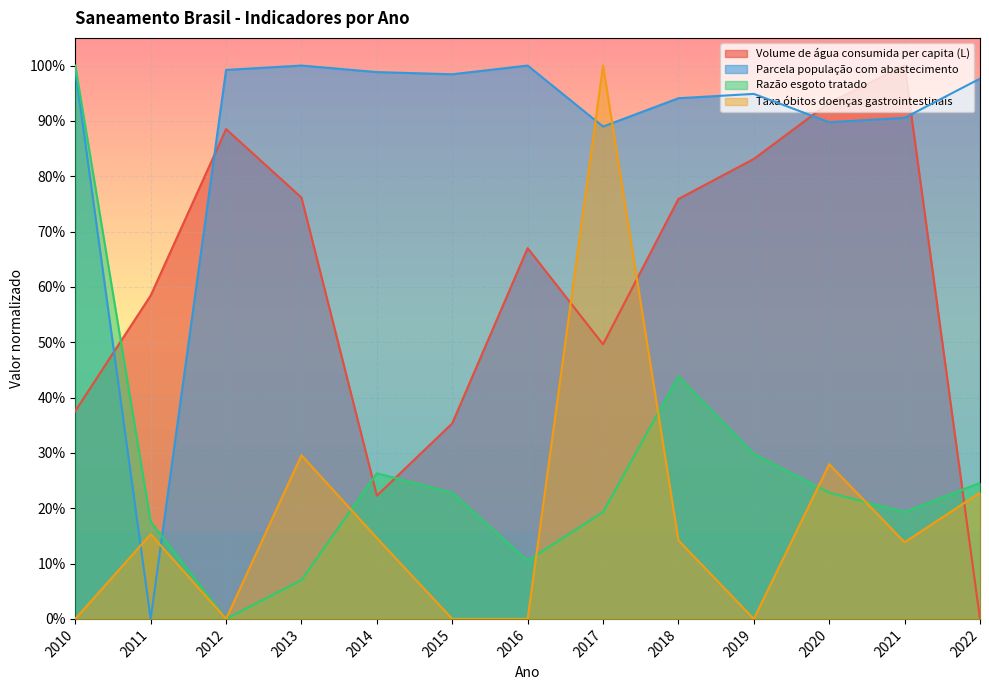

List the series in order of their peak value, highest first.

Volume de água consumida per capita (L), Parcela população com abastecimento, Razão esgoto tratado, Taxa óbitos doenças gastrointestinais